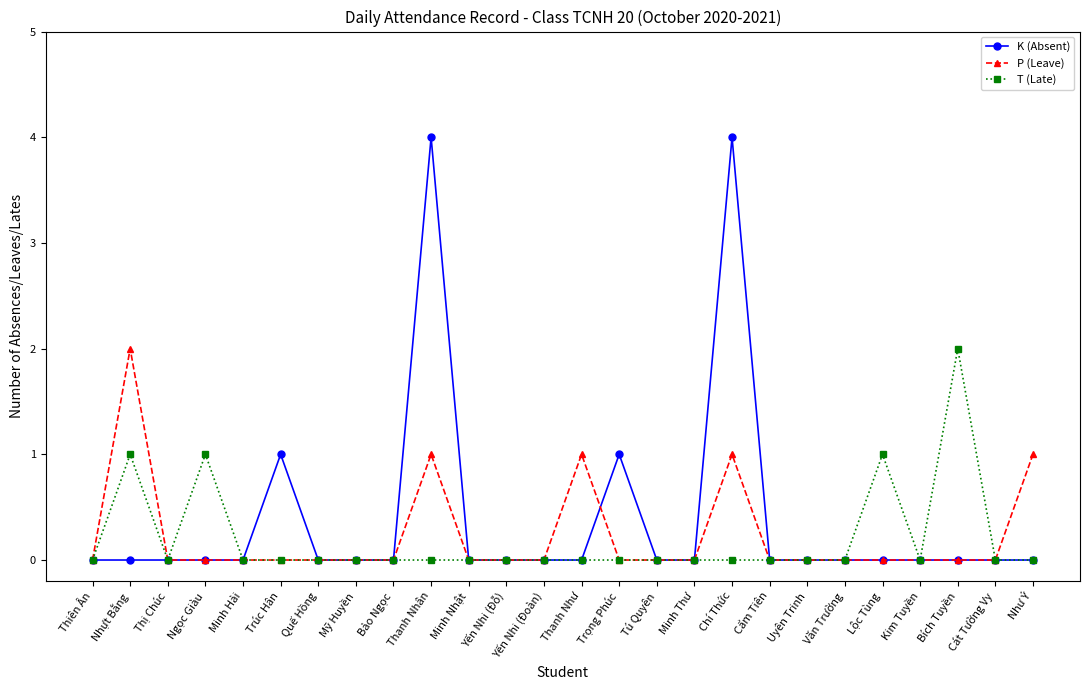

Reading left to right, transcribe all the data shown in this chart.

K (Absent): Thiên Ân=0	Nhựt Bằng=0	Thị Chúc=0	Ngọc Giàu=0	Minh Hải=0	Trúc Hân=1	Quế Hồng=0	Mỹ Huyền=0	Bảo Ngọc=0	Thanh Nhân=4	Minh Nhật=0	Yến Nhi (Đỗ)=0	Yến Nhi (Đoàn)=0	Thanh Như=0	Trọng Phúc=1	Tú Quyên=0	Minh Thư=0	Chí Thức=4	Cẩm Tiên=0	Uyên Trinh=0	Văn Trường=0	Lộc Tùng=0	Kim Tuyền=0	Bích Tuyền=0	Cát Tường Vy=0	Như Ý=0
P (Leave): Thiên Ân=0	Nhựt Bằng=2	Thị Chúc=0	Ngọc Giàu=0	Minh Hải=0	Trúc Hân=0	Quế Hồng=0	Mỹ Huyền=0	Bảo Ngọc=0	Thanh Nhân=1	Minh Nhật=0	Yến Nhi (Đỗ)=0	Yến Nhi (Đoàn)=0	Thanh Như=1	Trọng Phúc=0	Tú Quyên=0	Minh Thư=0	Chí Thức=1	Cẩm Tiên=0	Uyên Trinh=0	Văn Trường=0	Lộc Tùng=0	Kim Tuyền=0	Bích Tuyền=0	Cát Tường Vy=0	Như Ý=1
T (Late): Thiên Ân=0	Nhựt Bằng=1	Thị Chúc=0	Ngọc Giàu=1	Minh Hải=0	Trúc Hân=0	Quế Hồng=0	Mỹ Huyền=0	Bảo Ngọc=0	Thanh Nhân=0	Minh Nhật=0	Yến Nhi (Đỗ)=0	Yến Nhi (Đoàn)=0	Thanh Như=0	Trọng Phúc=0	Tú Quyên=0	Minh Thư=0	Chí Thức=0	Cẩm Tiên=0	Uyên Trinh=0	Văn Trường=0	Lộc Tùng=1	Kim Tuyền=0	Bích Tuyền=2	Cát Tường Vy=0	Như Ý=0